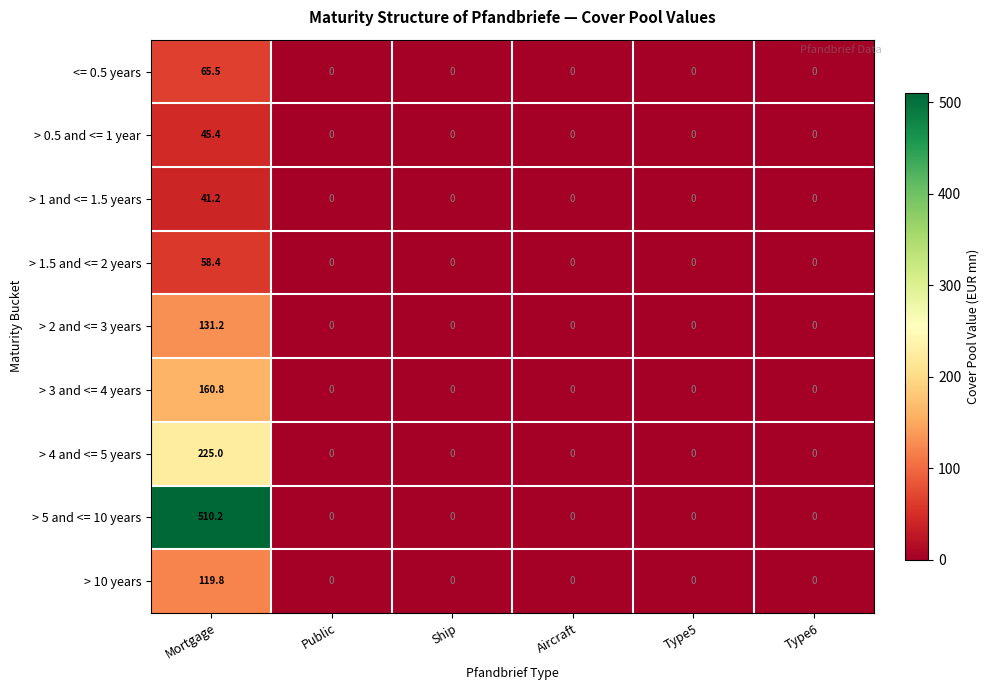

Rank the series by their maximum value, from lowest to highest.

> 1 and <= 1.5 years, > 0.5 and <= 1 year, > 1.5 and <= 2 years, <= 0.5 years, > 10 years, > 2 and <= 3 years, > 3 and <= 4 years, > 4 and <= 5 years, > 5 and <= 10 years